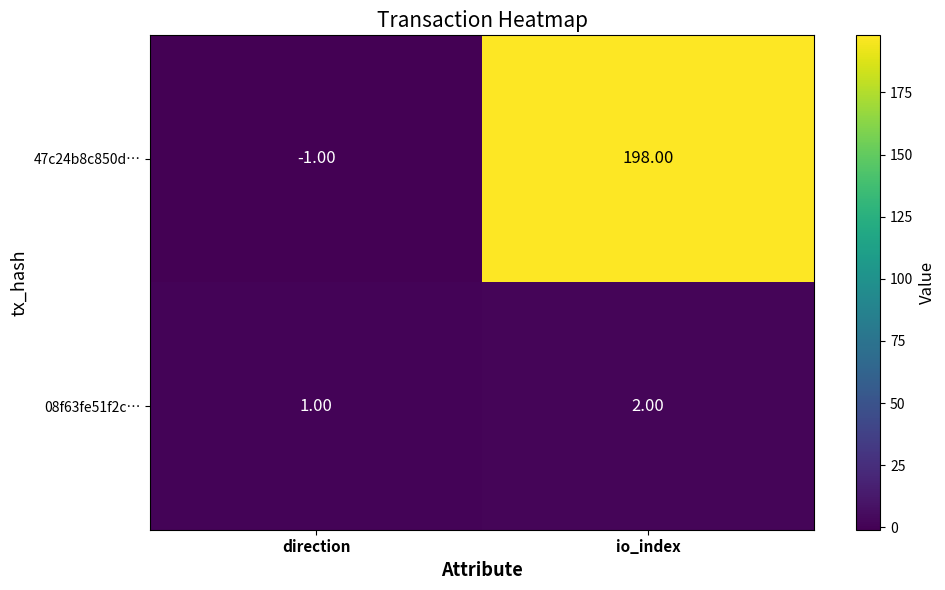

At how many categories does at least one series exceed 10?

1